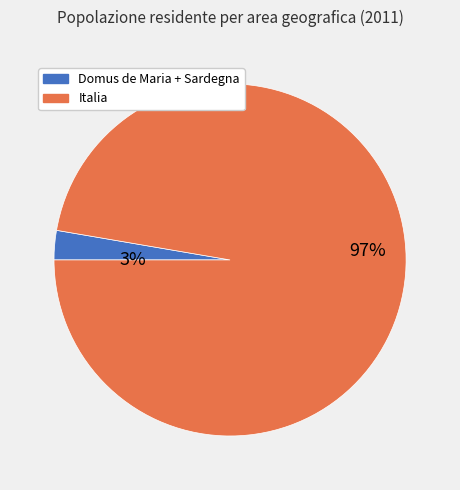

Is there any slice that represents more than half of the pie?

Yes